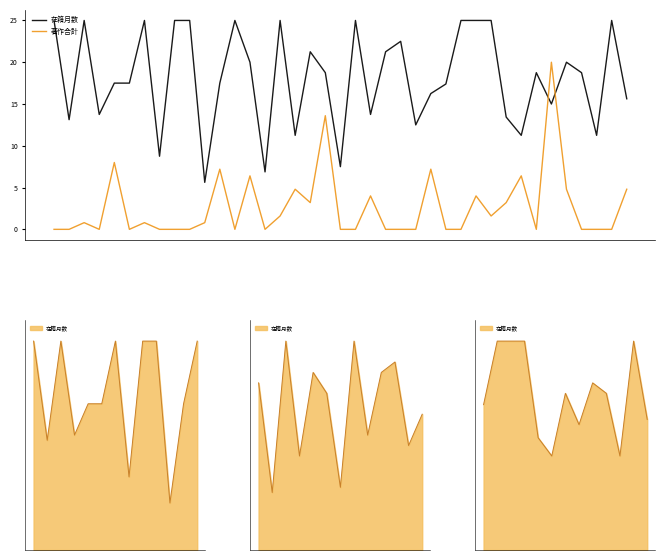

Where do 在籍月数 and 著作合計 first cross each other?

32 and 33